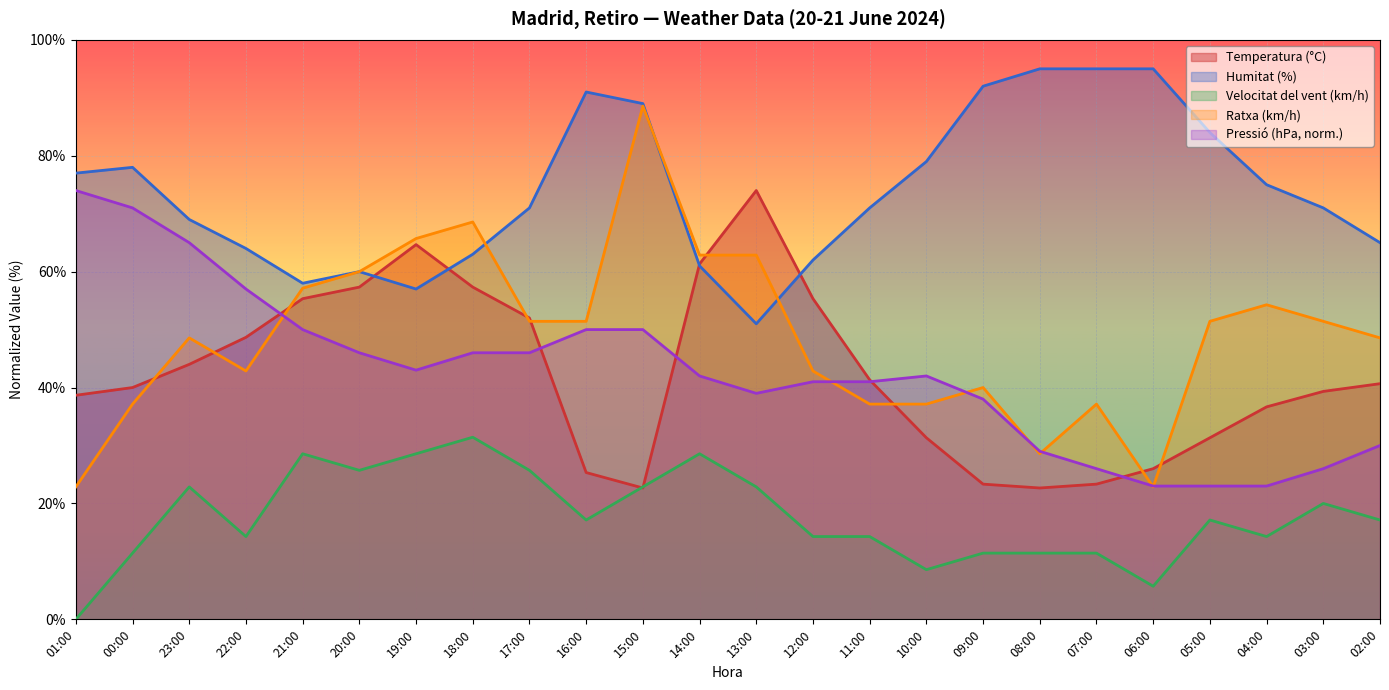

Which series changed the most between 14:00 and 07:00?

Temperatura (°C)